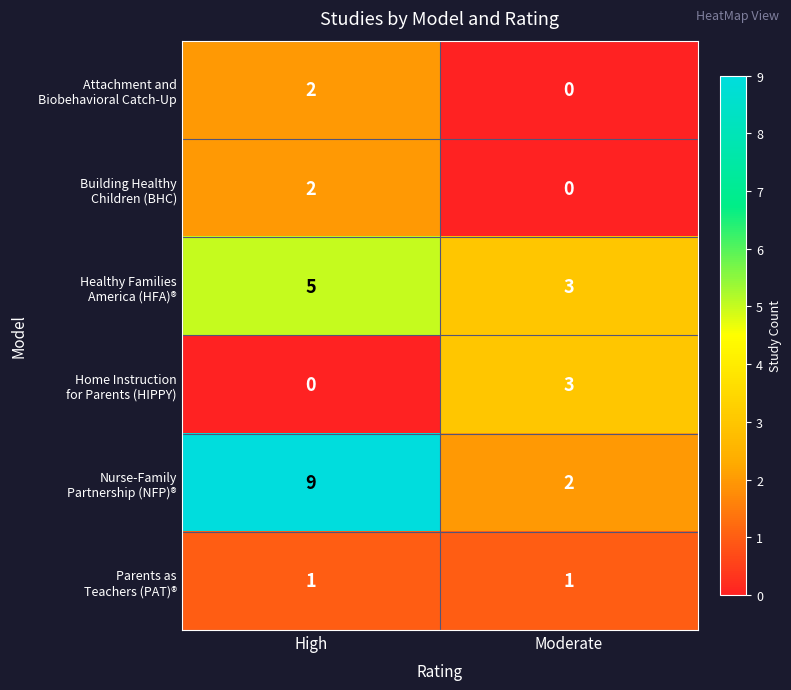

What is the total value across all series at High?

19